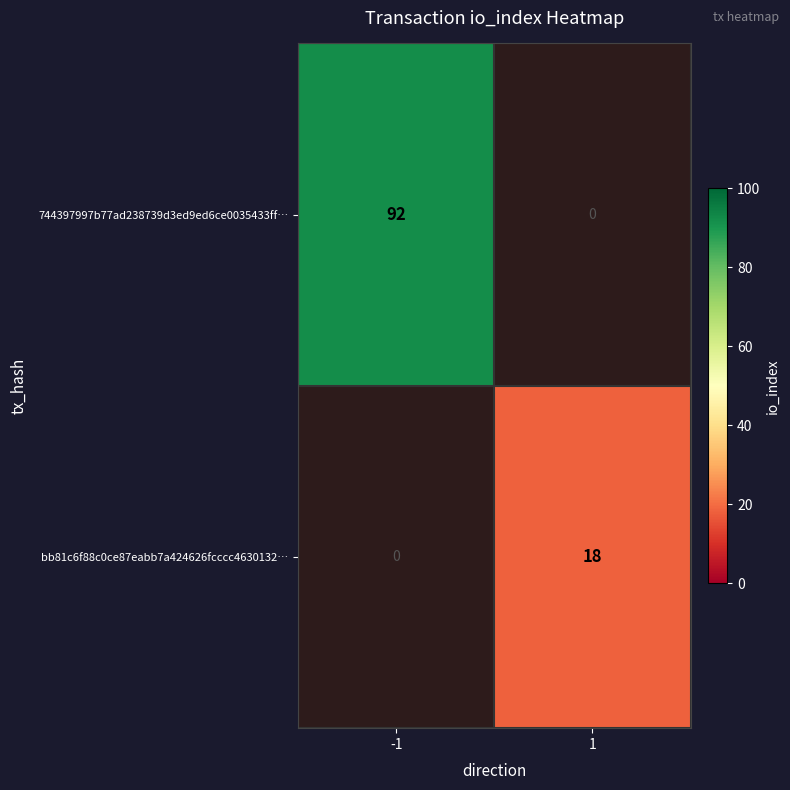

The value of 744397997b77ad238739d3ed9ed6ce0035433ff… at -1 is 92. True or false?

True